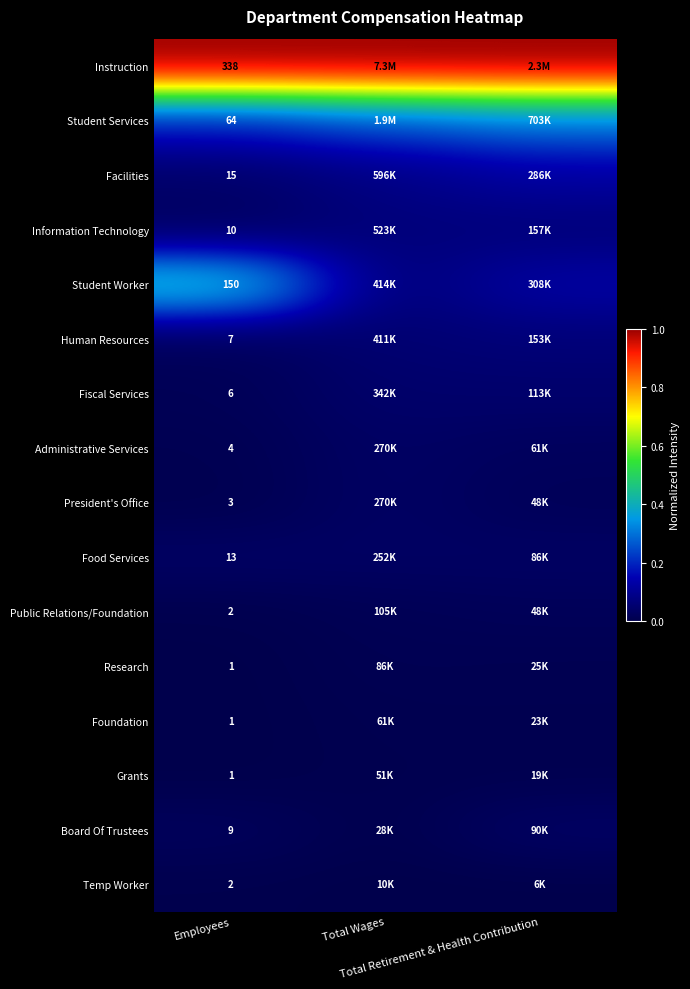

Is the value of Information Technology at Total Wages greater than the value of Food Services at Employees?

Yes